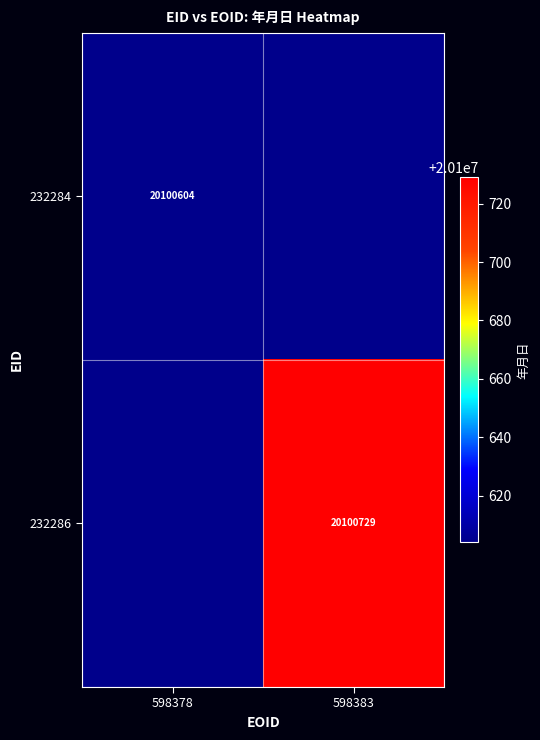

What is the minimum value shown in the chart?

20100604.0